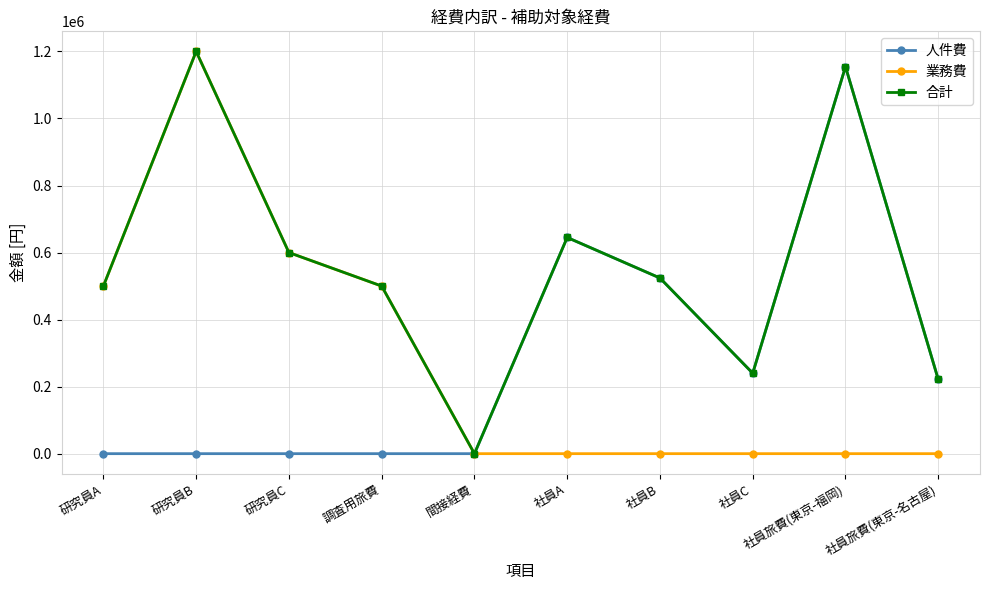

Is this an area chart (filled region under the line)?

No